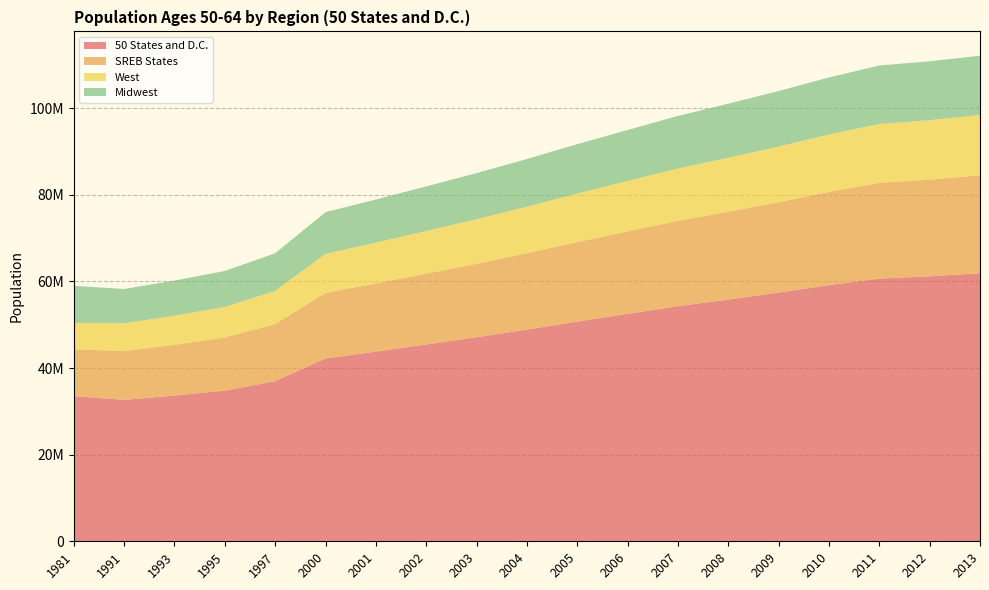

Reading right to left, what are all the values shown in this chart?

50 States and D.C.: 61875657	61168904	60648163	59137380	57410443	55796537	54268612	52500986	50720230	48869972	47106223	45443238	43792580	42208513	36974593	34773584	33641651	32651008	33508360
SREB States: 22620619	22323326	22107776	21529527	20883948	20297698	19715464	19035877	18361021	17639232	16963552	16341311	15726040	15143844	13170401	12279266	11720768	11276515	10828363
West: 13897999	13726010	13577846	13239722	12831988	12451554	12070378	11639909	11191943	10732039	10281238	9845712	9423347	9005288	7657565	7055319	6718842	6398109	6063331
Midwest: 13710364	13591168	13505395	13176895	12814771	12467236	12144101	11770437	11394540	11005949	10642144	10301875	9952953	9625165	8693253	8295015	8116306	7922665	8567646